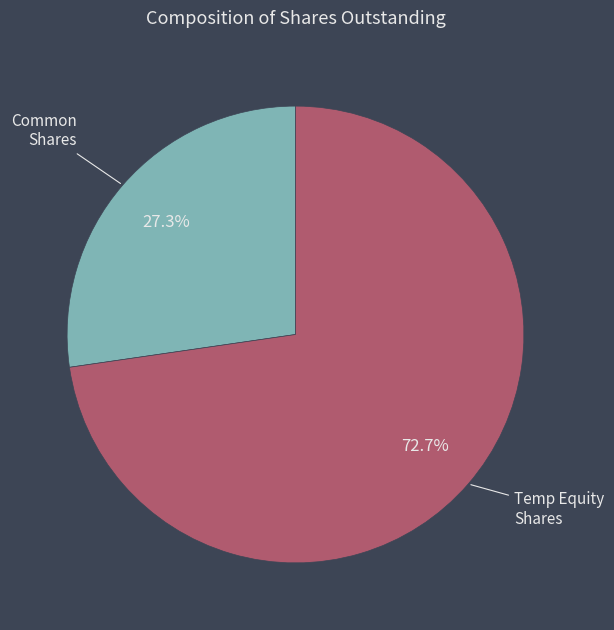

Do Common Shares and Temp Equity Shares together represent more than half of the pie?

Yes